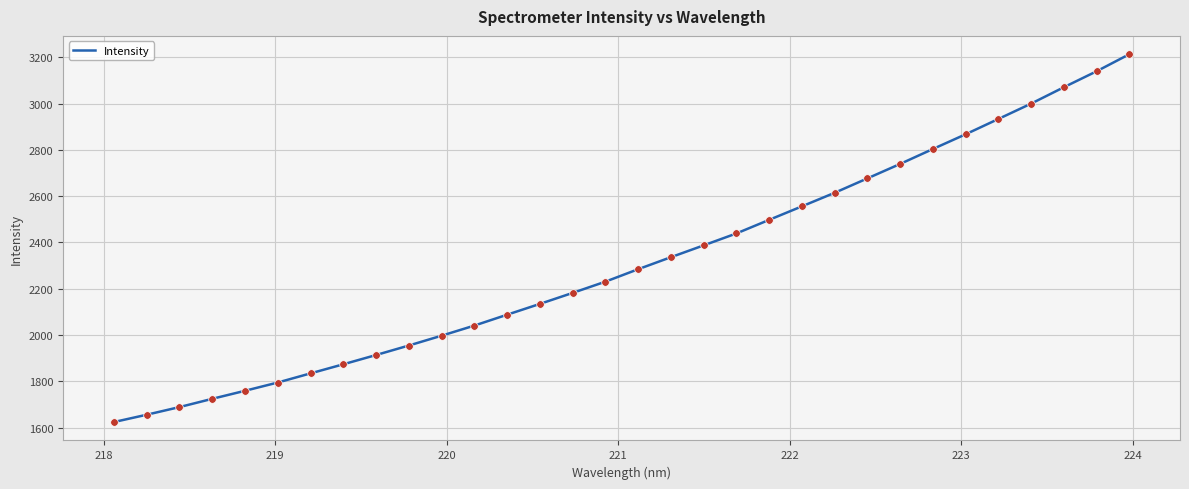

What is the difference between the maximum and minimum values?

1588.4